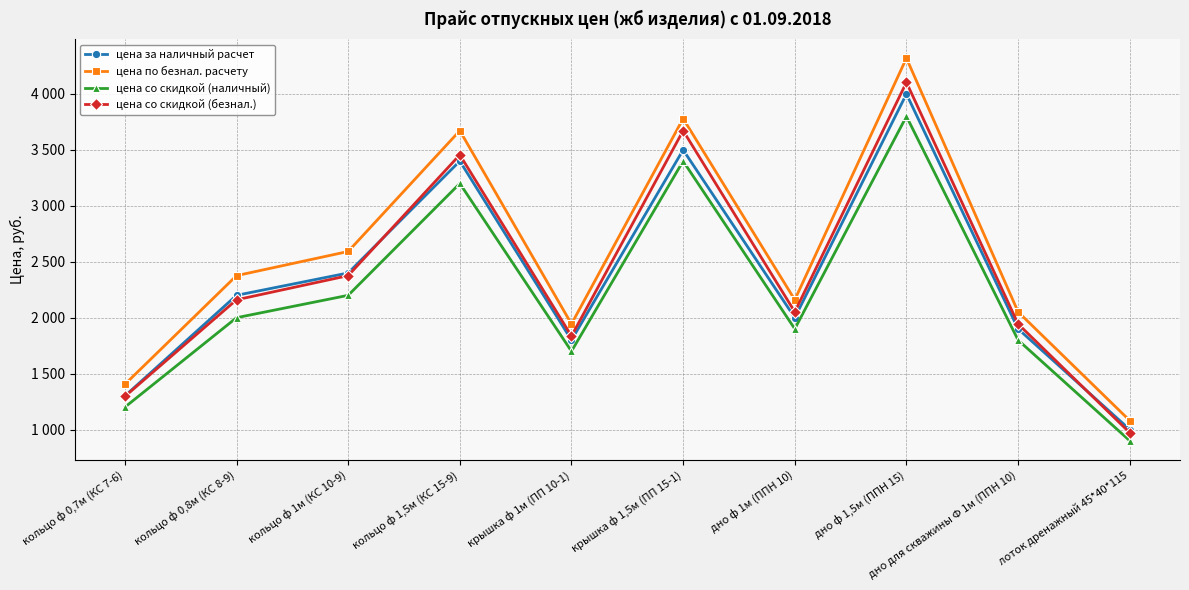

Reading left to right, transcribe all the data shown in this chart.

цена за наличный расчет: 1300	2200	2400	3400	1800	3500	2000	4000	1900	1000
цена по безнал. расчету: 1404	2376	2592	3672	1944	3780	2160	4320	2052	1080
цена со скидкой (наличный): 1200	2000	2200	3200	1700	3400	1900	3800	1800	900
цена со скидкой (безнал.): 1296	2160	2376	3456	1836	3672	2052	4104	1944	972